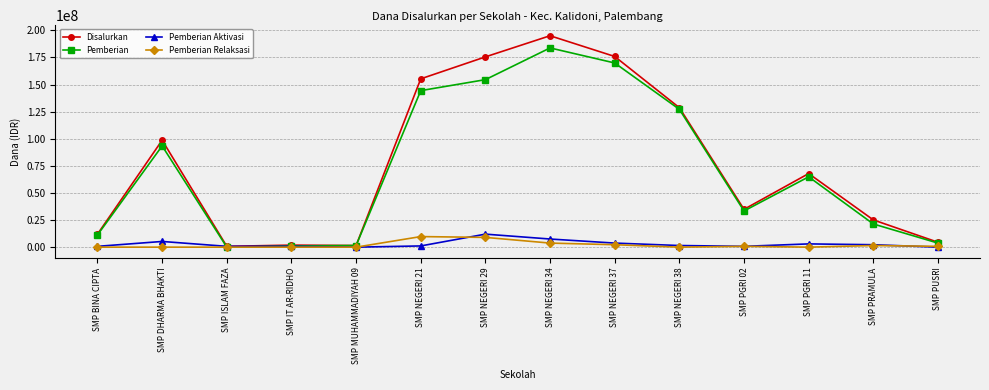

Rank the series by their maximum value, from lowest to highest.

Pemberian Relaksasi, Pemberian Aktivasi, Pemberian, Disalurkan